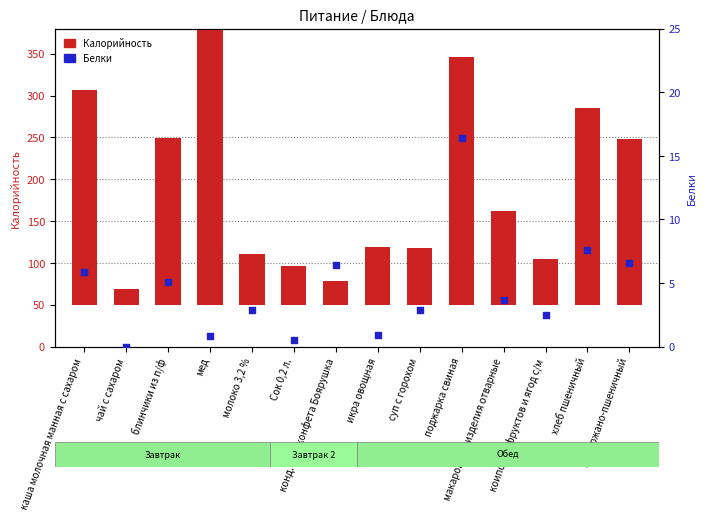

What are all the series names shown in the legend?

Калорийность, Белки